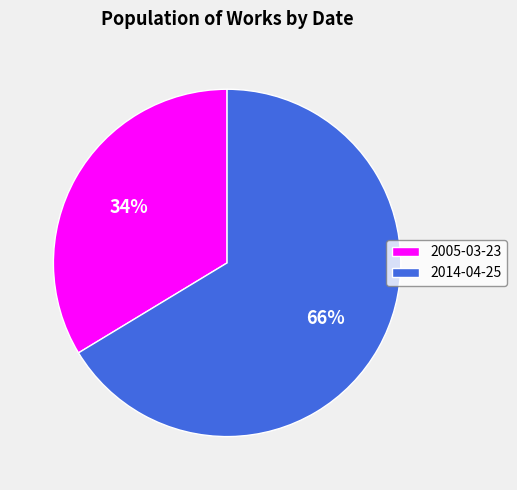

Rank the categories by value from highest to lowest.

2014-04-25, 2005-03-23